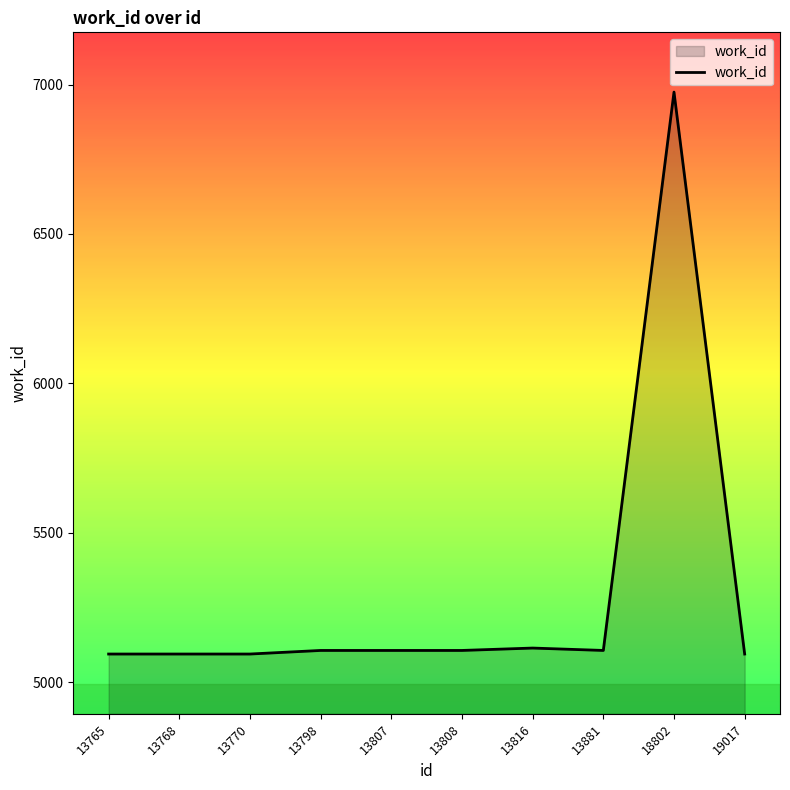

What is the approximate value at 13798?

5106